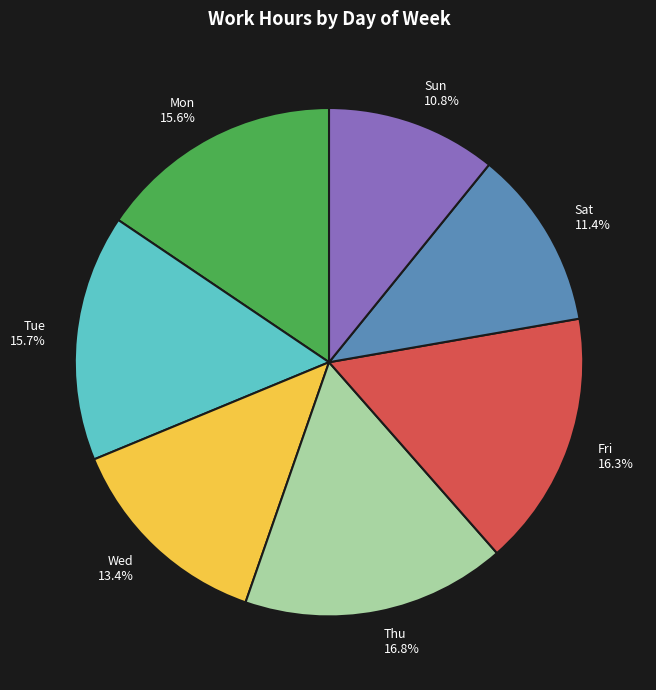

Combined, do Mon and Fri account for over 50%?

No